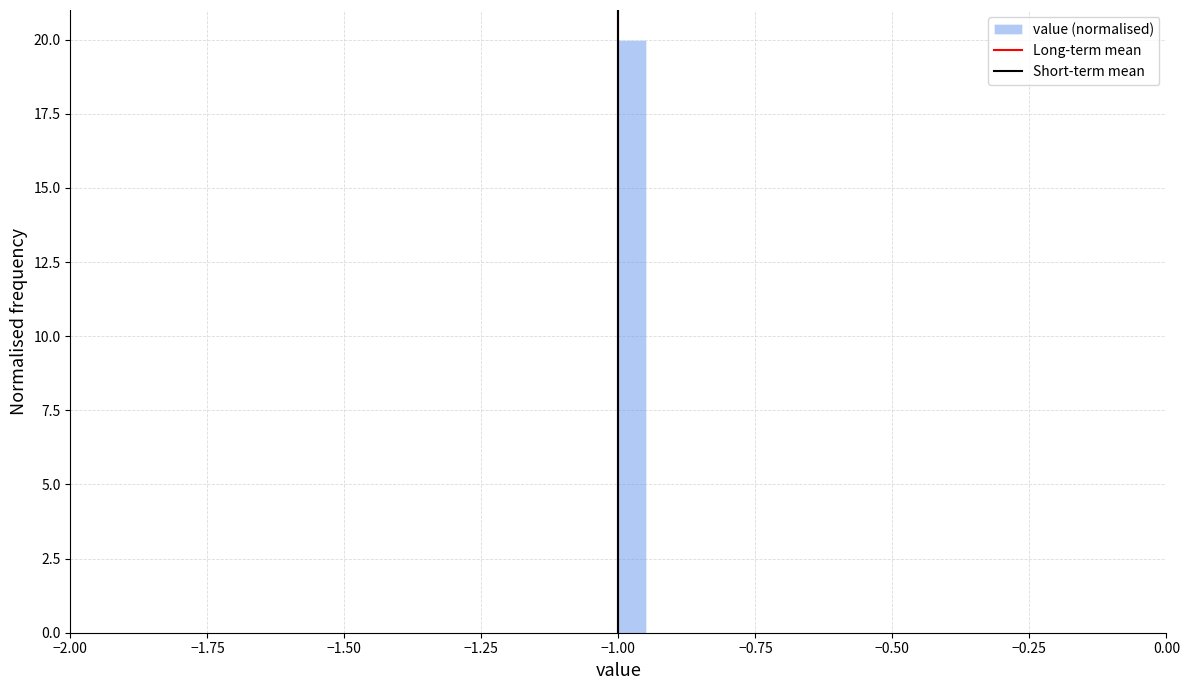

Around what value on the x-axis is the tallest bar? Give the approximate position of its centre, as read against the axis.

-0.95